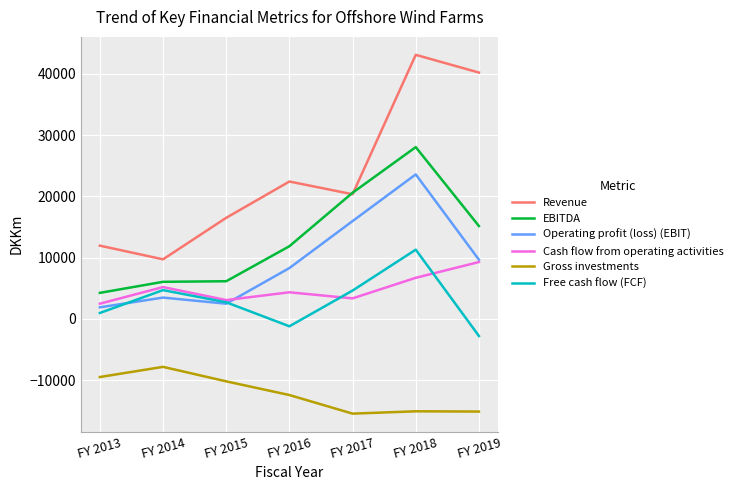

What is the minimum value for Free cash flow (FCF)?

-2786